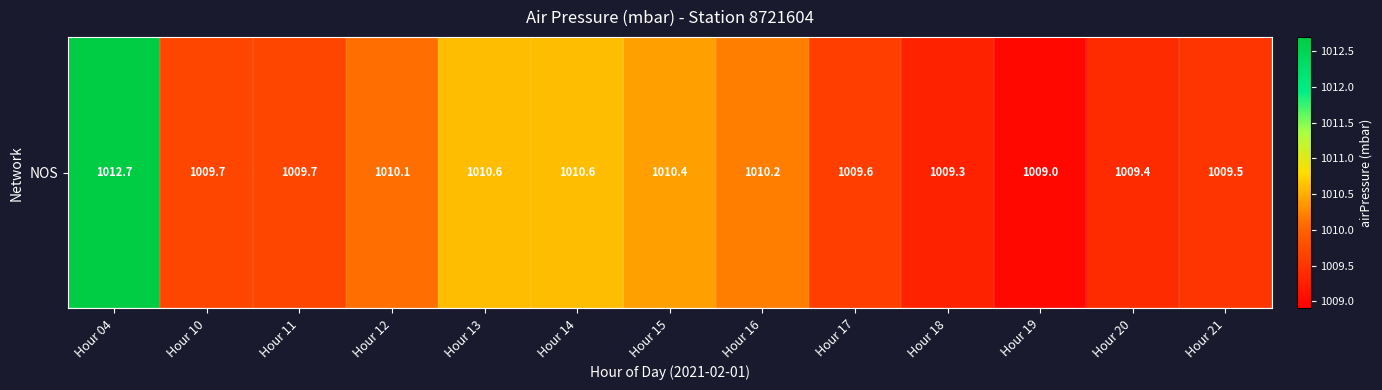

List the labels in order of value, largest first.

Hour 04, Hour 13, Hour 14, Hour 15, Hour 16, Hour 12, Hour 10, Hour 11, Hour 17, Hour 21, Hour 20, Hour 18, Hour 19